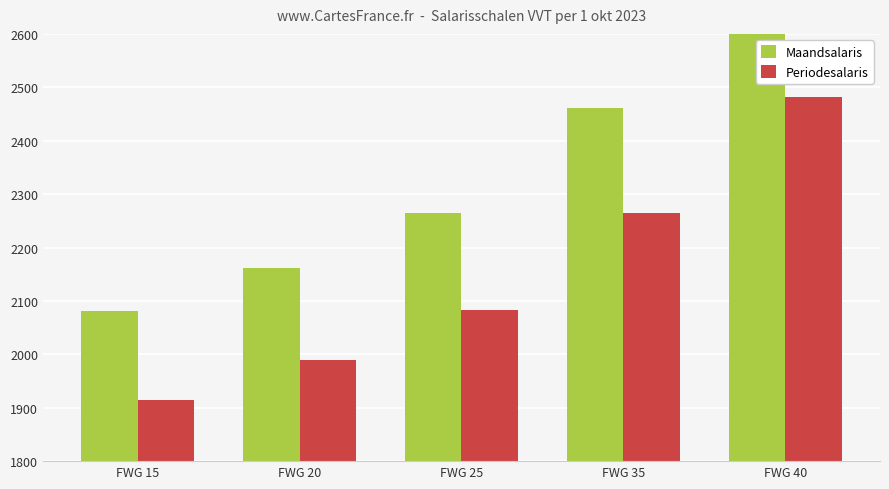

How many data points in Maandsalaris are less than 2264?

2